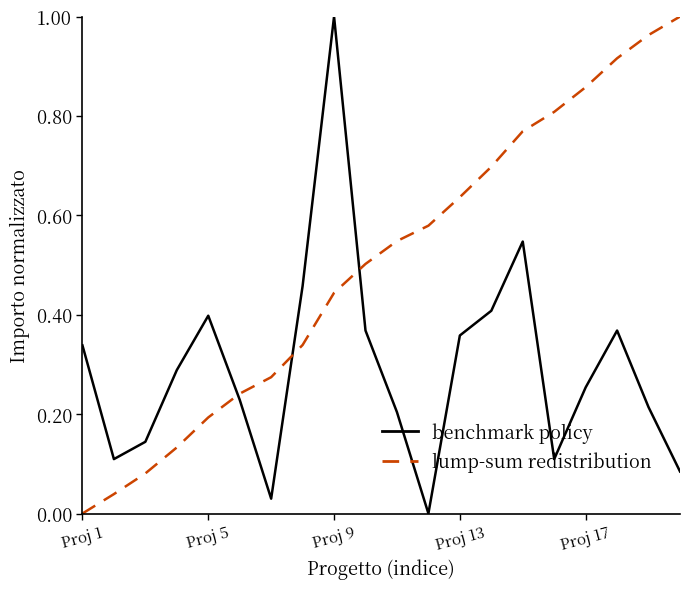

Rank the series by their average value, from highest to lowest.

lump-sum redistribution, benchmark policy